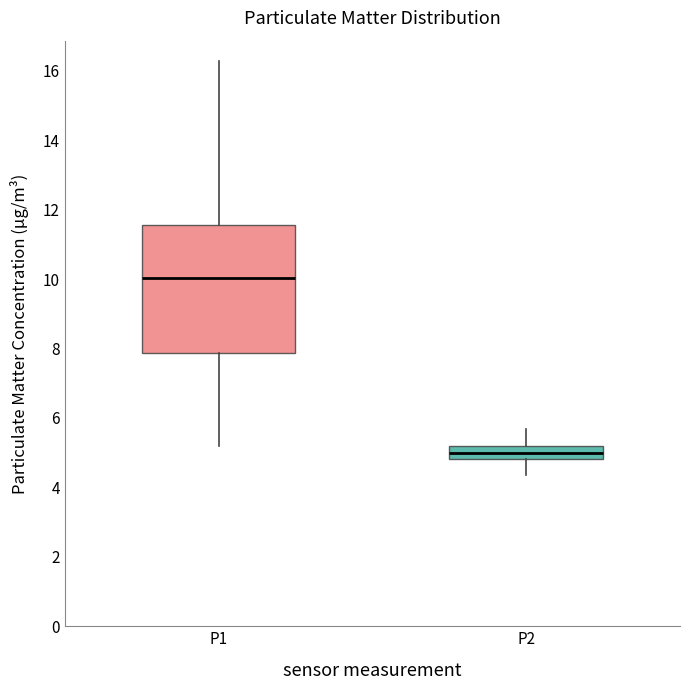

Reading left to right, transcribe this box plot: for each box, give where its median line is, the range the box spans, and where its two whiskers end, as read against the y-axis. The values are not printed on the chart, so give them approximately, as read against the axis.

P1: median 10.0, box 7.8 to 11.6, whiskers 5.2 to 16.2
P2: median 5.0, box 4.8 to 5.2, whiskers 4.4 to 5.6